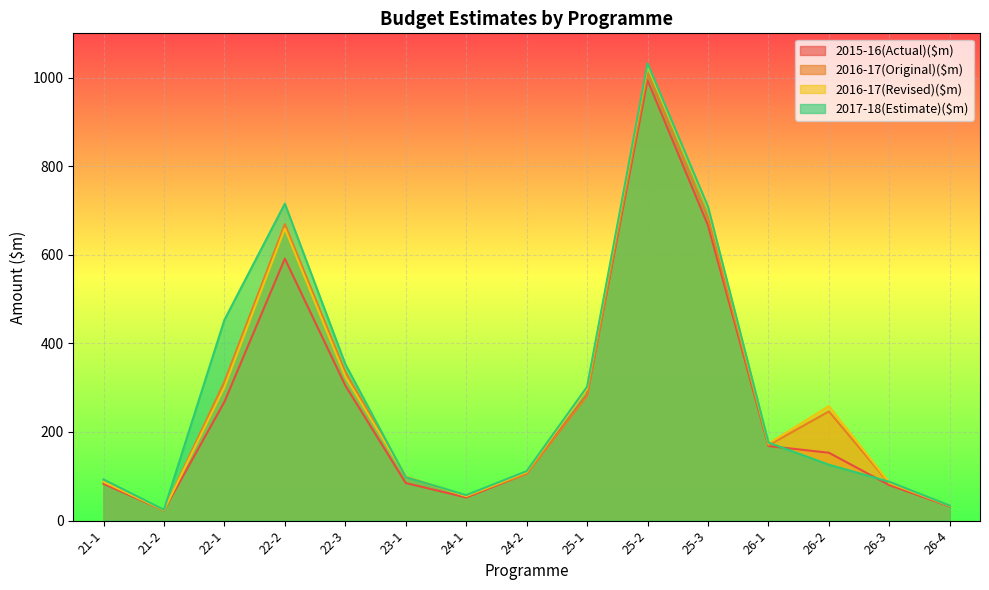

What is the label of the 14th point from the left?

26-3